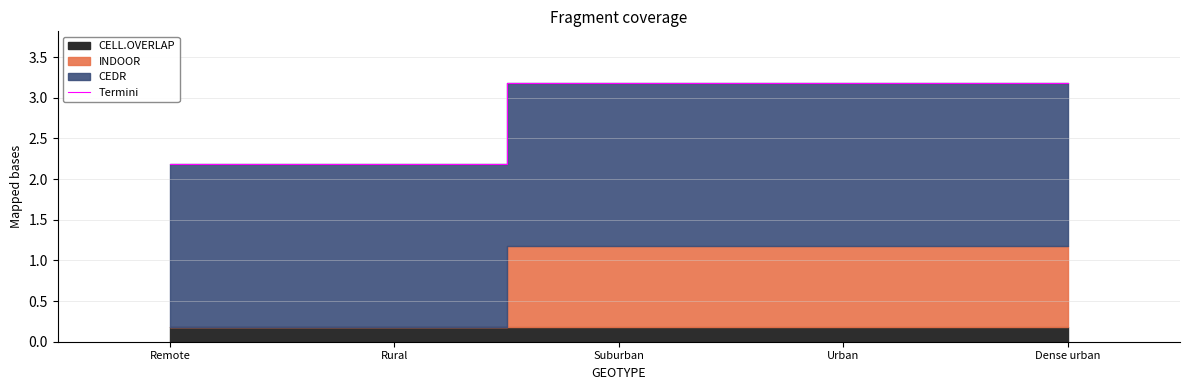

List the labels in order of value, largest first.

Suburban, Urban, Dense urban, Remote, Rural